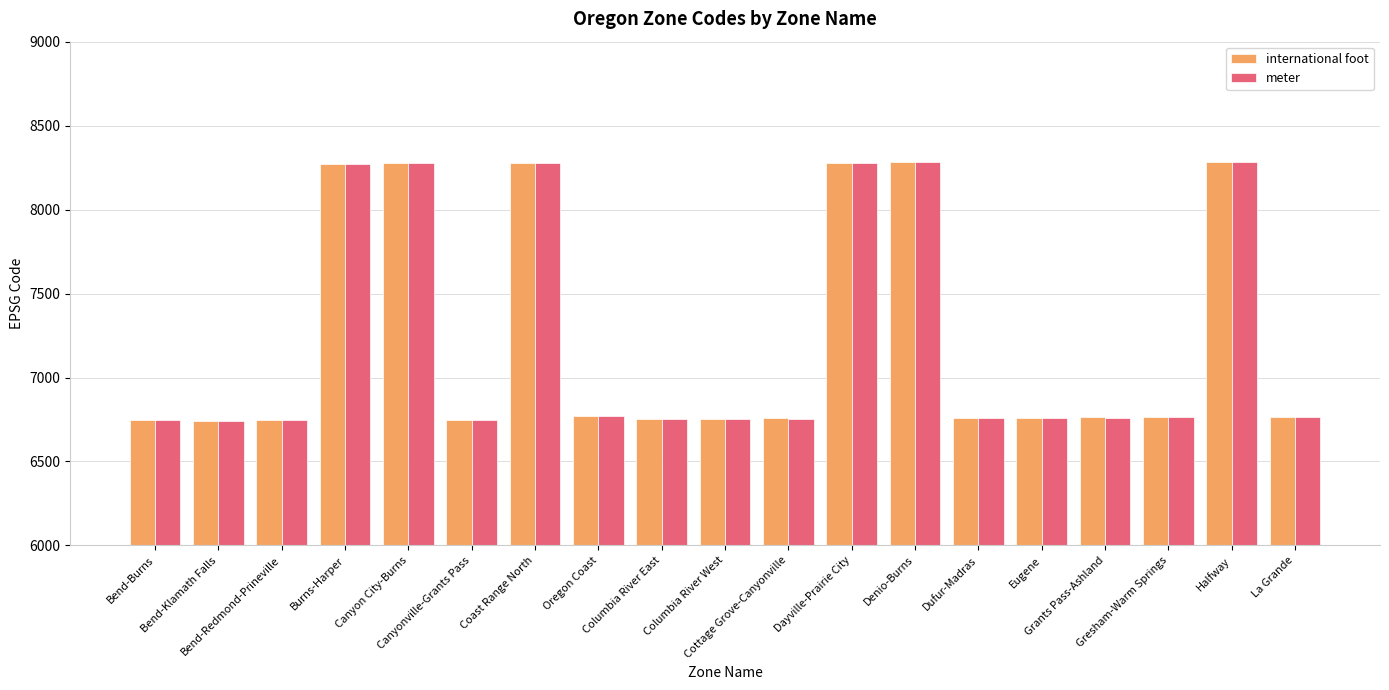

The value of international foot at Bend-Redmond-Prineville is 6746. True or false?

True